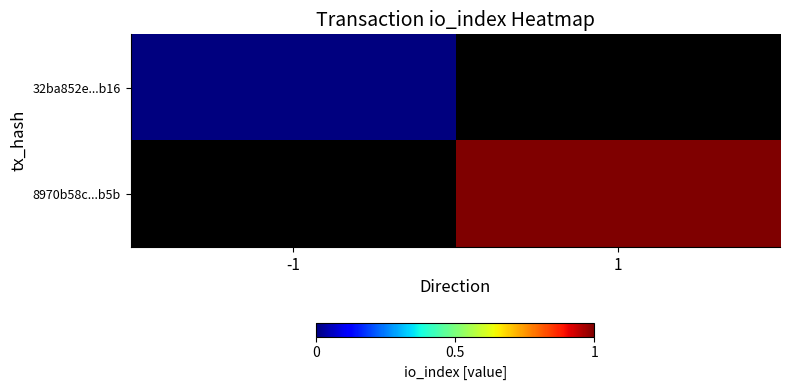

At which label does 8970b58c...b5b reach its minimum?

-1